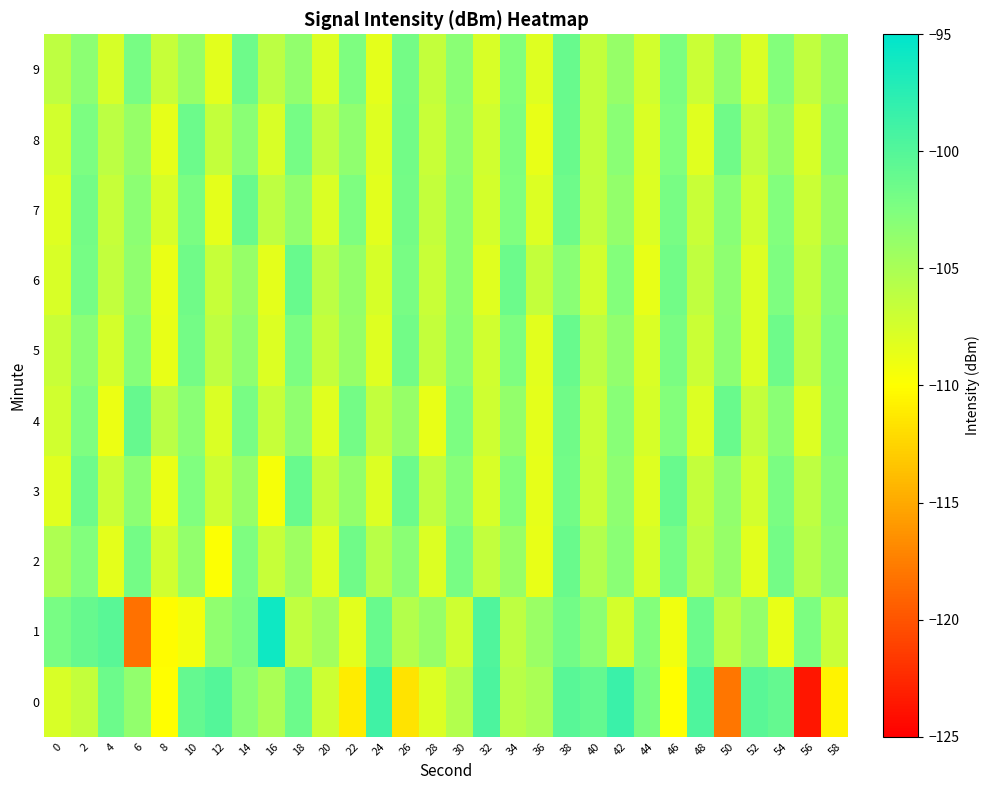

What is the minimum value shown in the chart?

-123.7